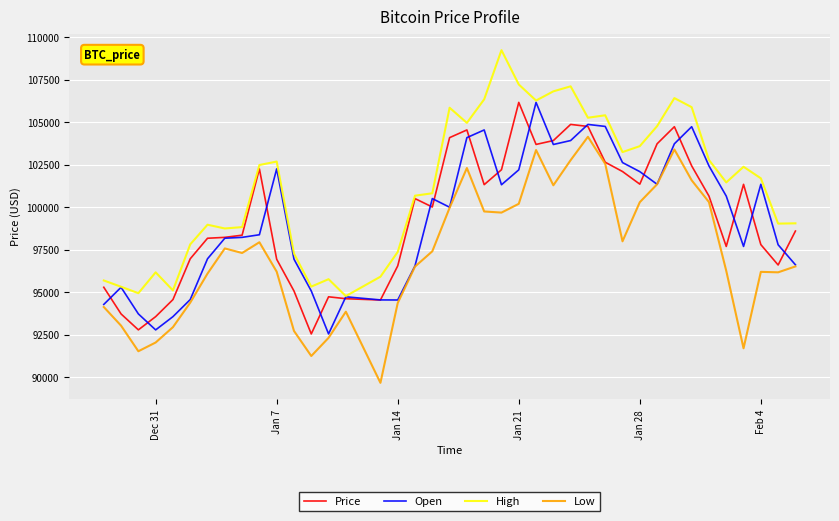

True or false: High and Low cross at least once.

False